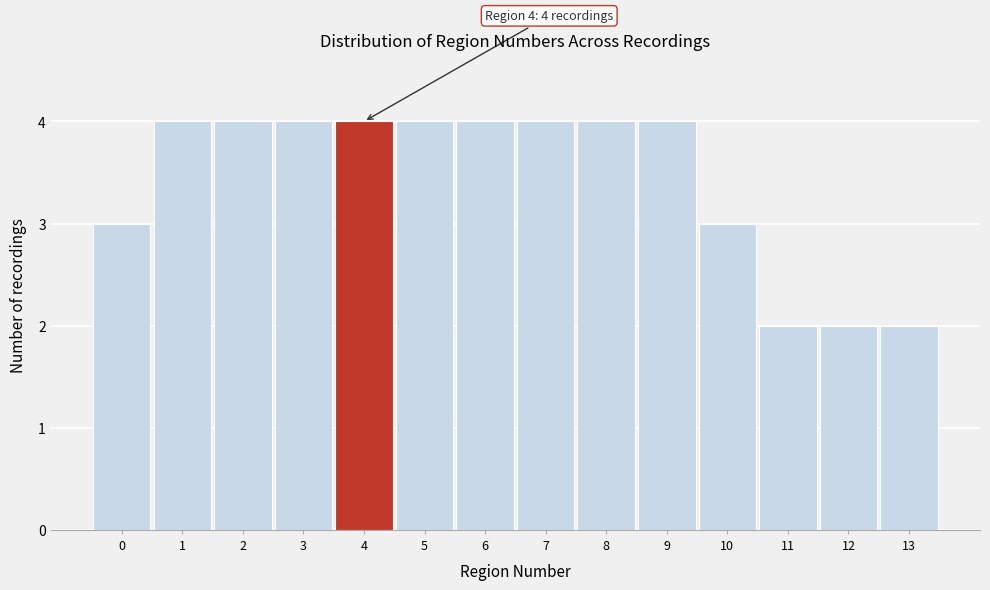

Reading left to right, transcribe all the data shown in this chart.

3	4	4	4	4	4	4	4	4	4	3	2	2	2